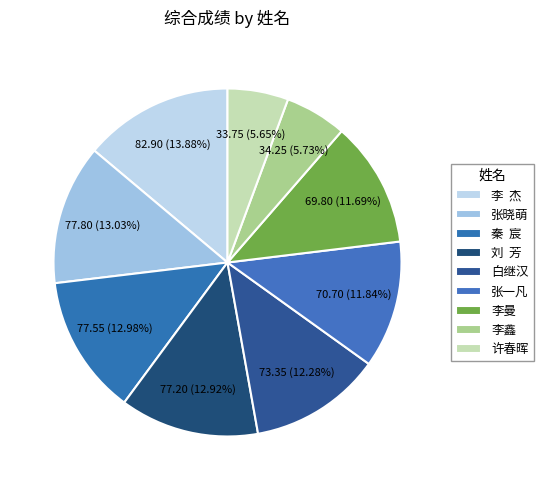

Is 张一凡 the majority of the pie?

No